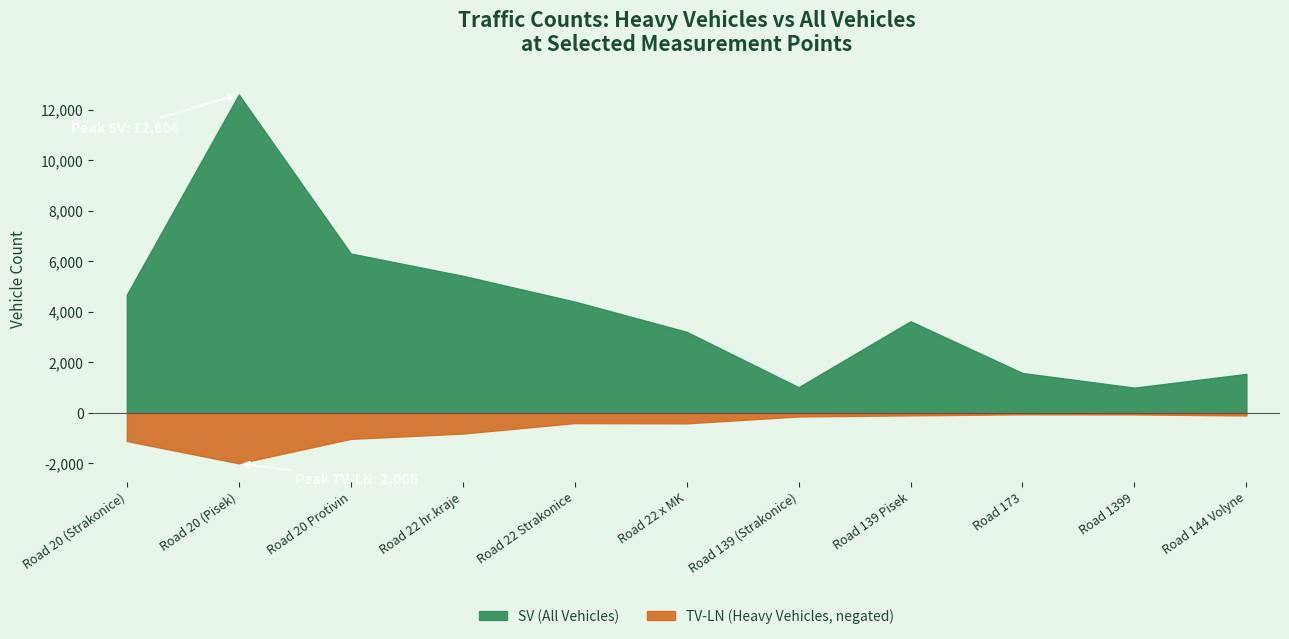

Read the TV-LN value at Road 139 Pisek.

-106